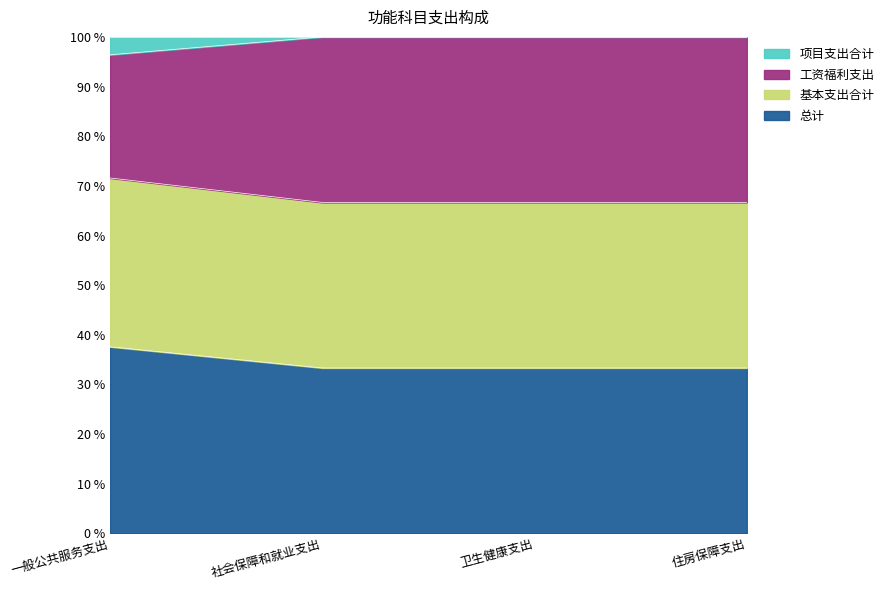

What is the label of the 1st point from the left?

一般公共服务支出